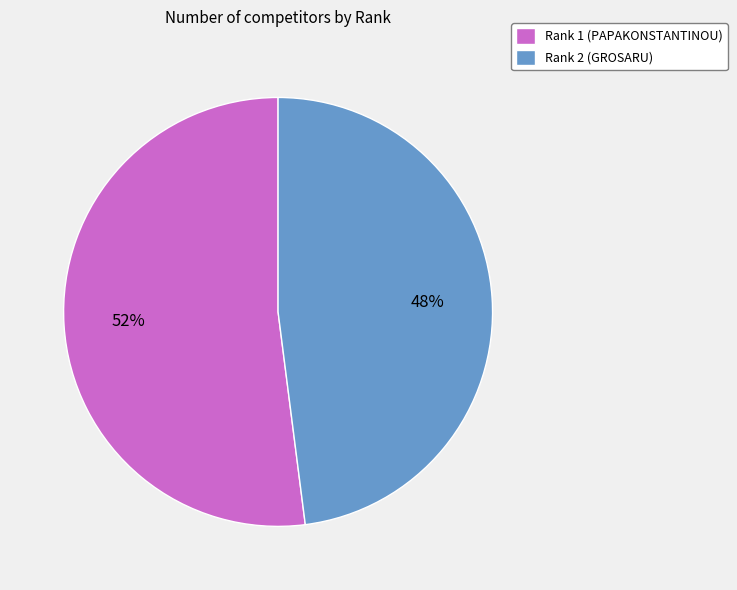

Is the sum of Rank 1 (PAPAKONSTANTINOU) and Rank 2 (GROSARU) greater than half?

Yes